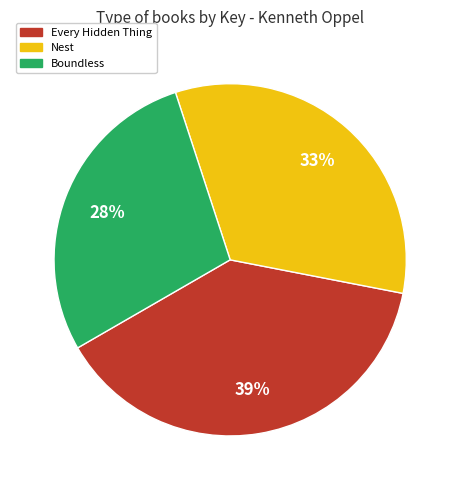

To the nearest percent, what is the average slice percentage?

33%